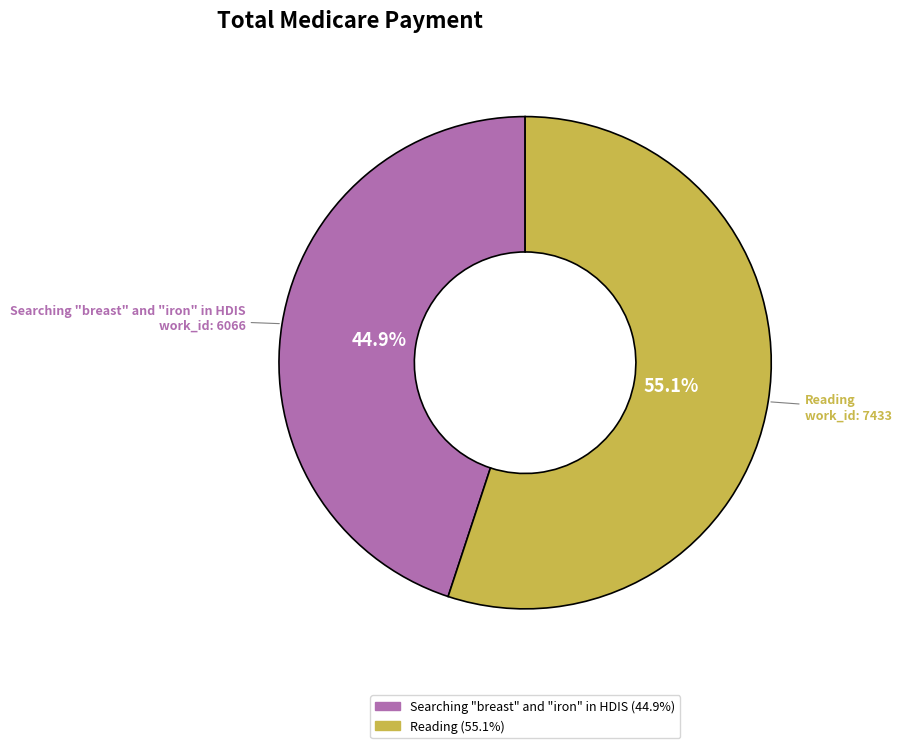

To the nearest percent, what is the combined percentage of Reading and Searching "breast" and "iron" in HDIS?

100%